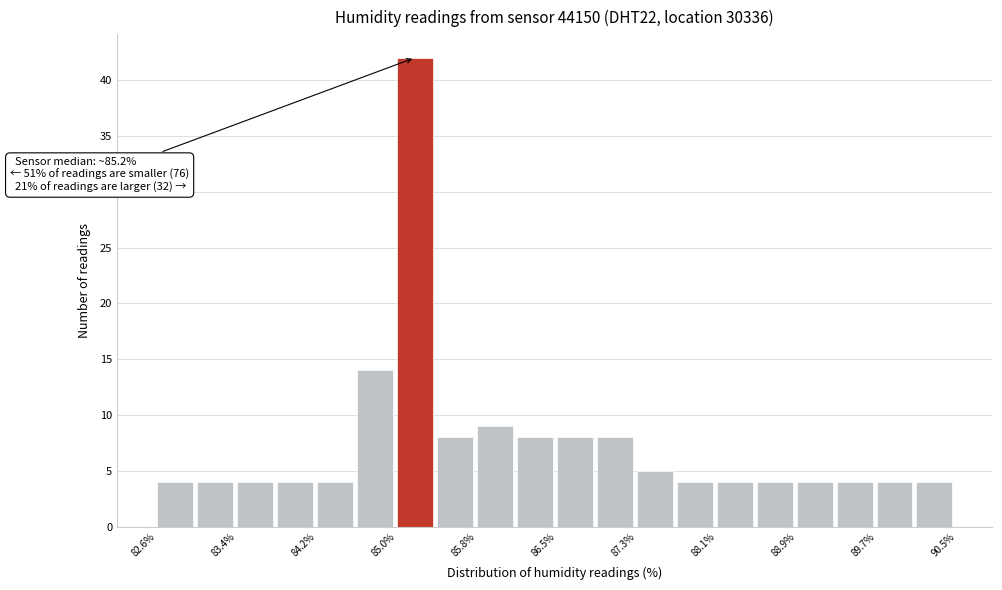

Read against the x-axis, roughly where is the centre of the tallest bar?

85.1